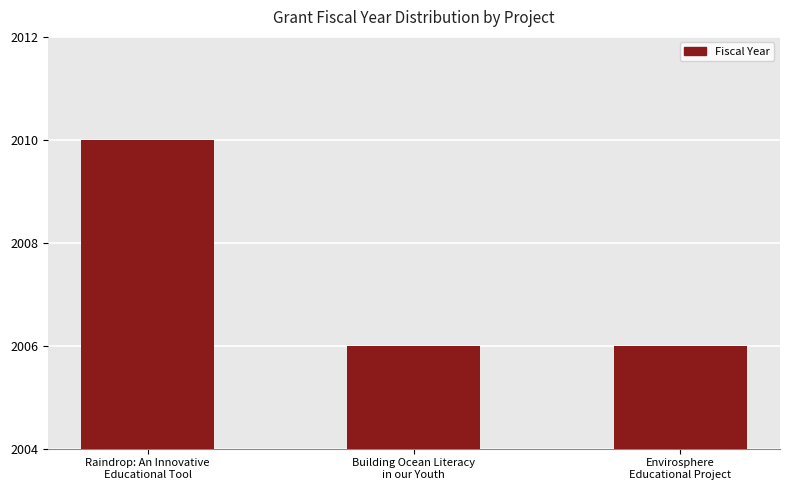

Count the number of categories in the chart.

3